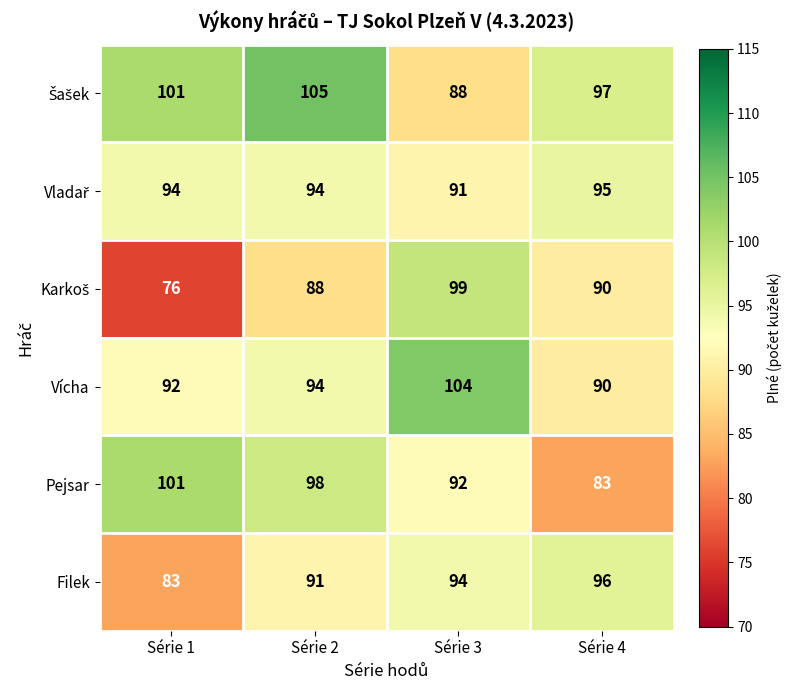

How many categories are shown in the chart?

4